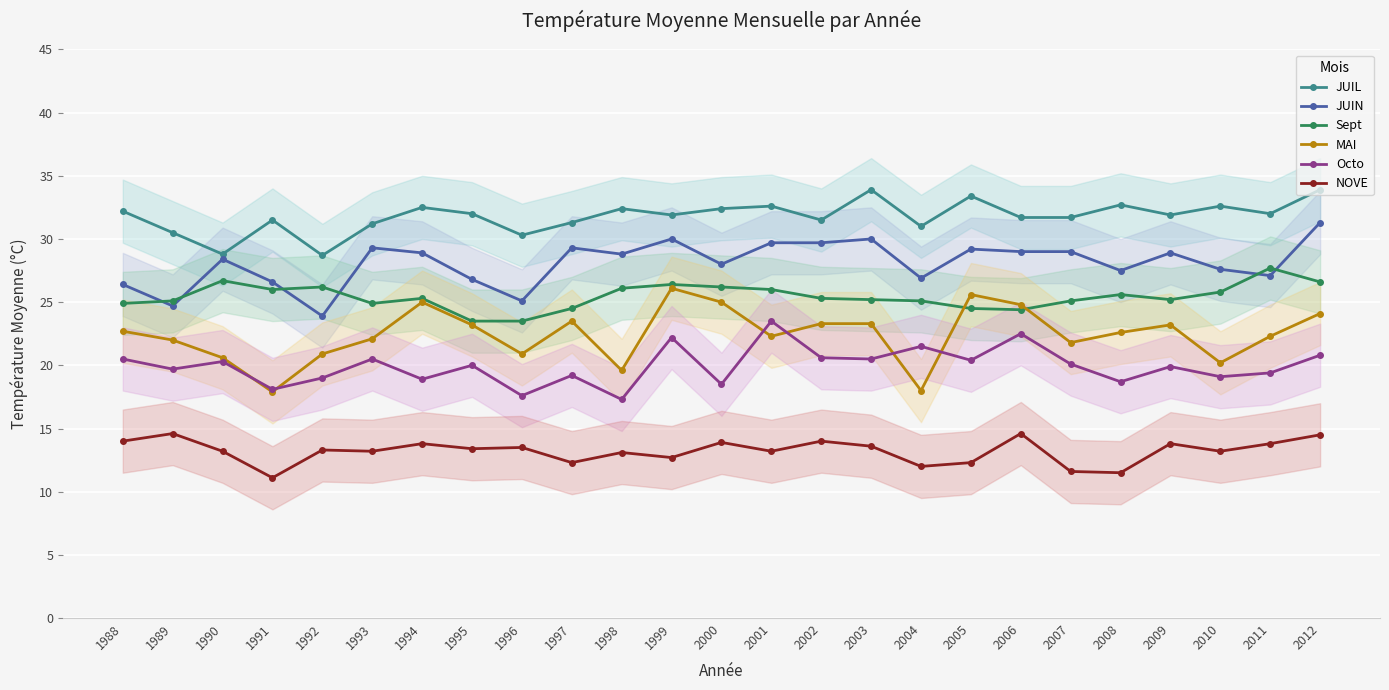

Reading left to right, transcribe all the data shown in this chart.

JUIL: 32.2	30.5	28.8	31.5	28.7	31.2	32.5	32.0	30.3	31.3	32.4	31.9	32.4	32.6	31.5	33.9	31.0	33.4	31.7	31.7	32.7	31.9	32.6	32.0	33.9
JUIN: 26.4	24.7	28.4	26.6	23.9	29.3	28.9	26.8	25.1	29.3	28.8	30.0	28.0	29.7	29.7	30.0	26.9	29.2	29.0	29.0	27.5	28.9	27.6	27.1	31.3
Sept: 24.9	25.1	26.7	26.0	26.2	24.9	25.3	23.5	23.5	24.5	26.1	26.4	26.2	26.0	25.3	25.2	25.1	24.5	24.4	25.1	25.6	25.2	25.8	27.7	26.6
MAI: 22.7	22.0	20.6	17.9	20.9	22.1	25.0	23.2	20.9	23.5	19.6	26.1	25.0	22.3	23.3	23.3	18.0	25.6	24.8	21.8	22.6	23.2	20.2	22.3	24.1
Octo: 20.5	19.7	20.3	18.1	19.0	20.5	18.9	20.0	17.6	19.2	17.3	22.2	18.5	23.5	20.6	20.5	21.5	20.4	22.5	20.1	18.7	19.9	19.1	19.4	20.8
NOVE: 14.0	14.6	13.2	11.1	13.3	13.2	13.8	13.4	13.5	12.3	13.1	12.7	13.9	13.2	14.0	13.6	12.0	12.3	14.6	11.6	11.5	13.8	13.2	13.8	14.5